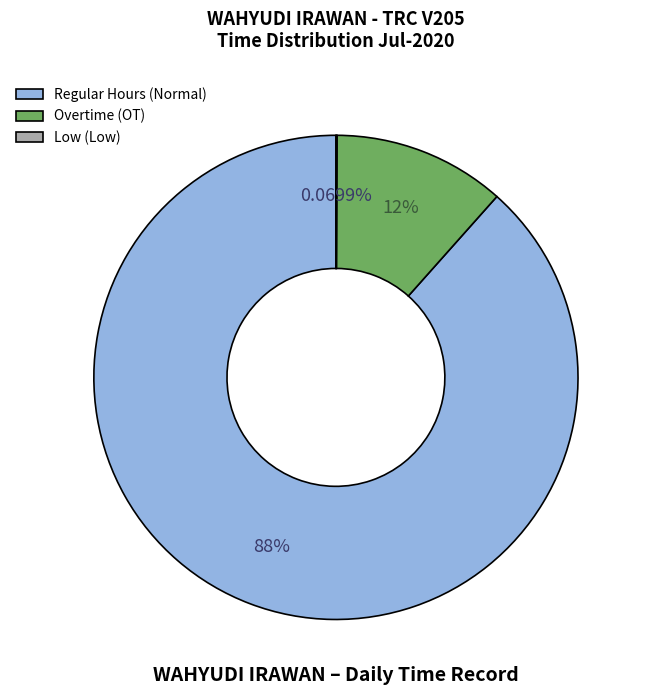

Which category has the biggest portion of the pie?

Regular Hours (Normal)